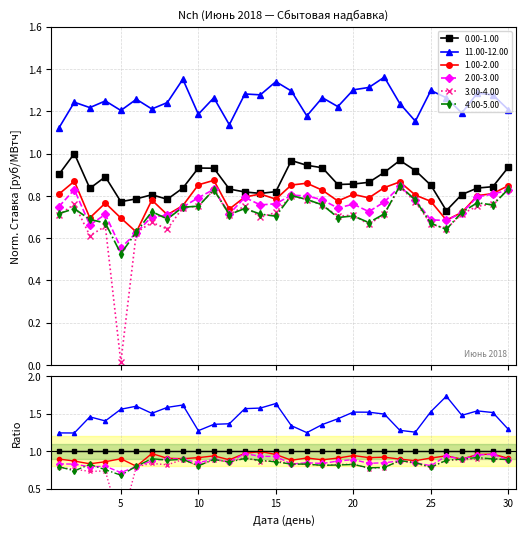

True or false: 11.00-12.00 and 0.00-1.00 intersect in this chart.

False